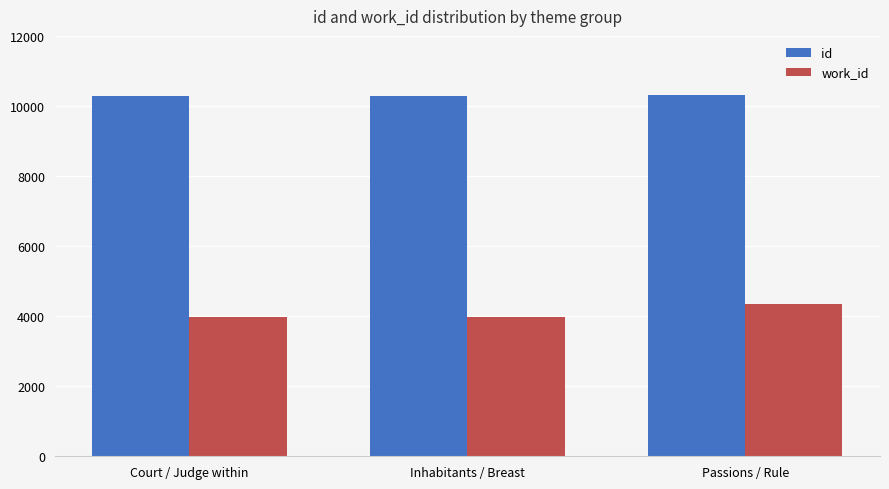

What is the sum of all work_id values?

12279